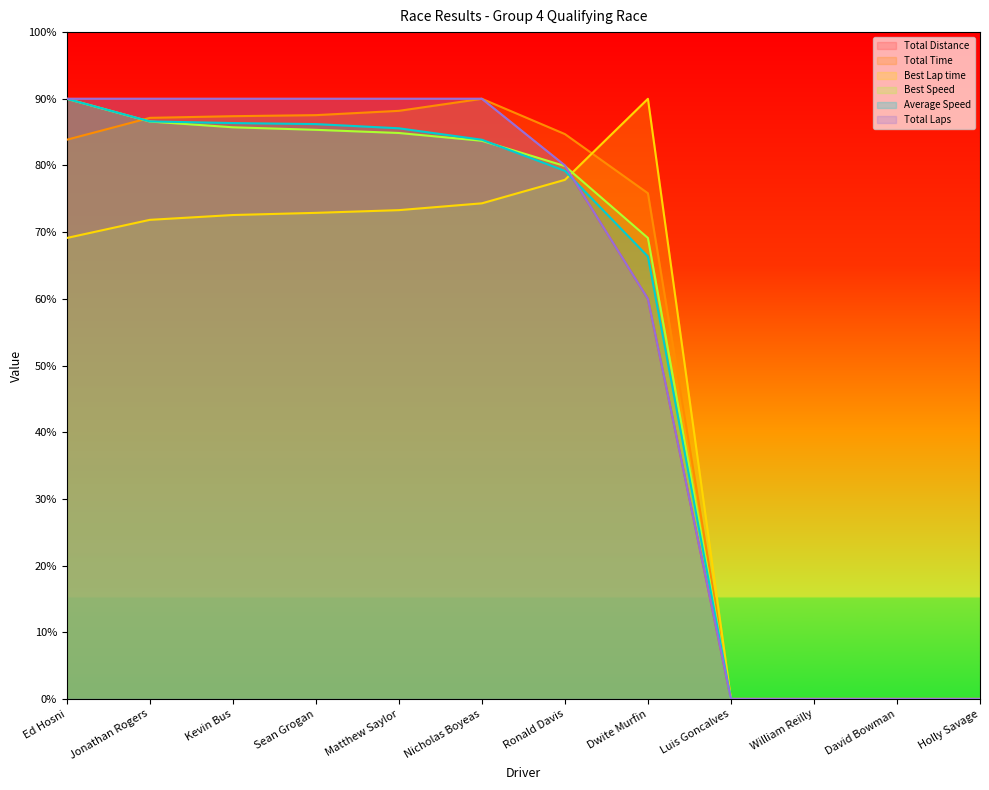

Is the value of Total Distance at Ronald Davis greater than the value of Best Speed at Sean Grogan?

No